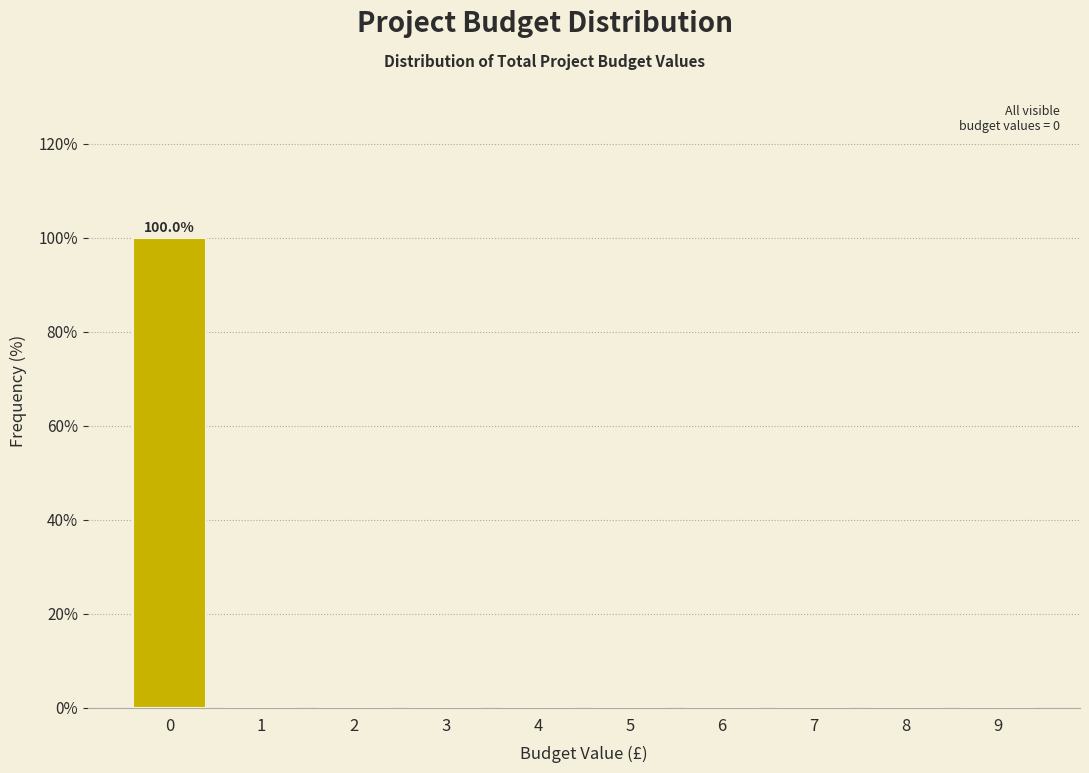

Reading left to right, transcribe all the data shown in this chart.

0=100	1=0	2=0	3=0	4=0	5=0	6=0	7=0	8=0	9=0